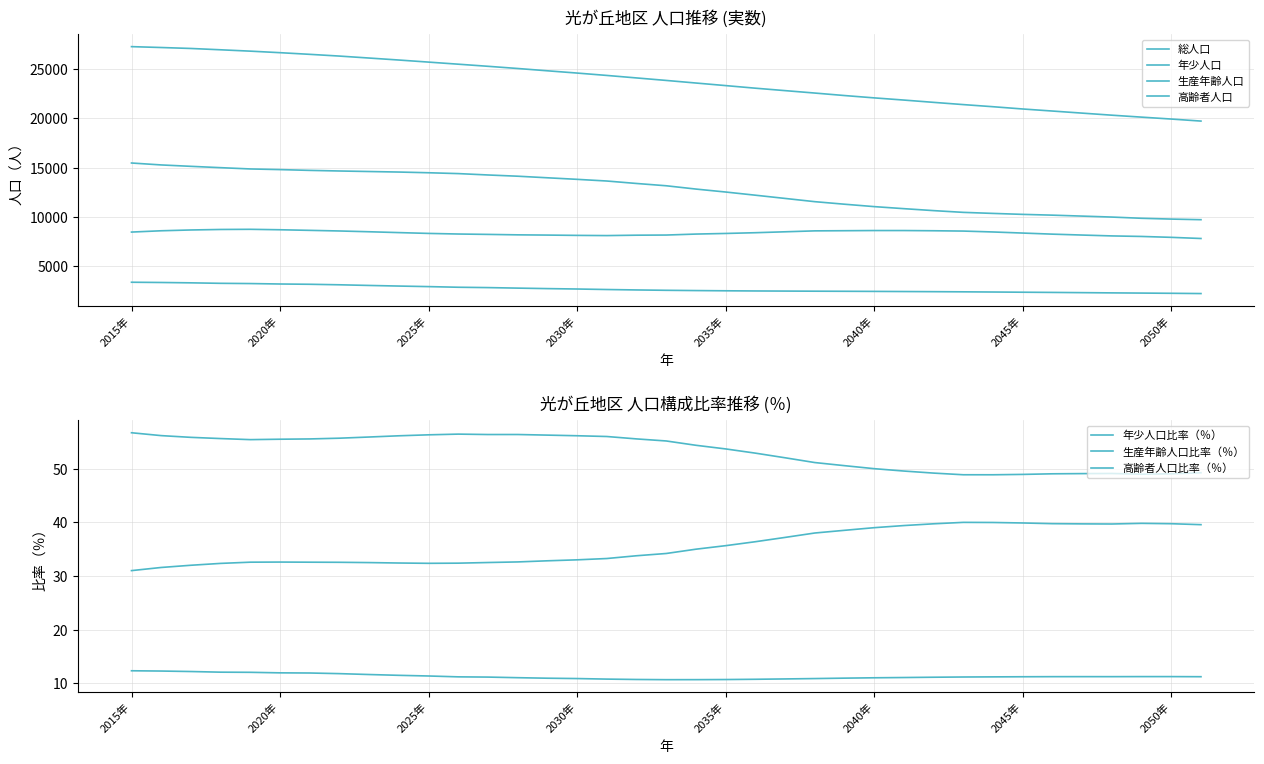

How many lines are shown in the chart?

4